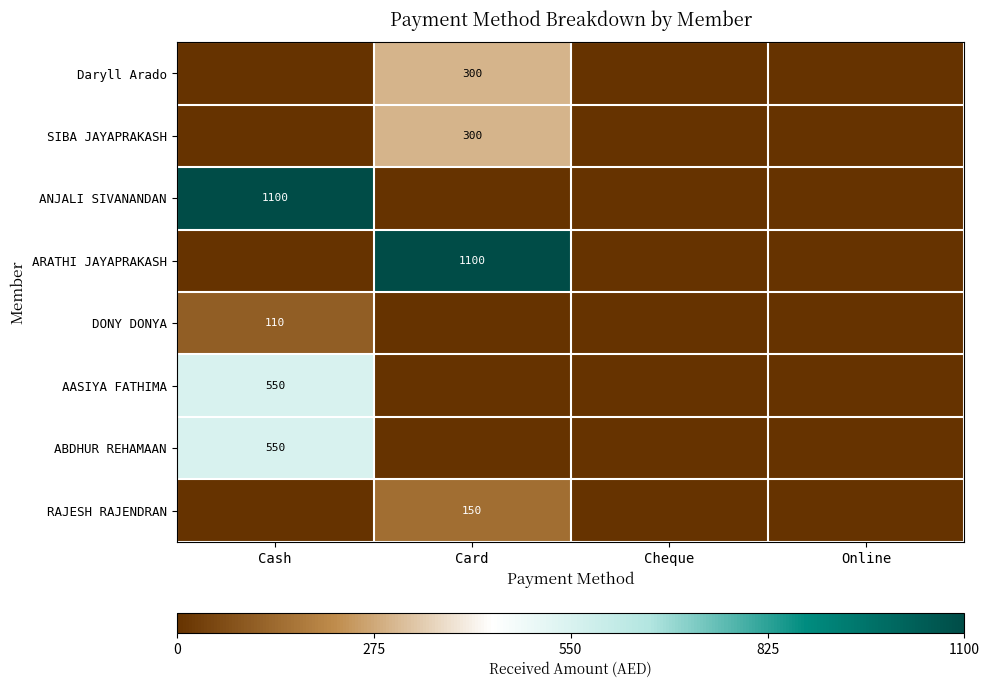

The value of RAJESH RAJENDRAN at Card is 150. True or false?

True